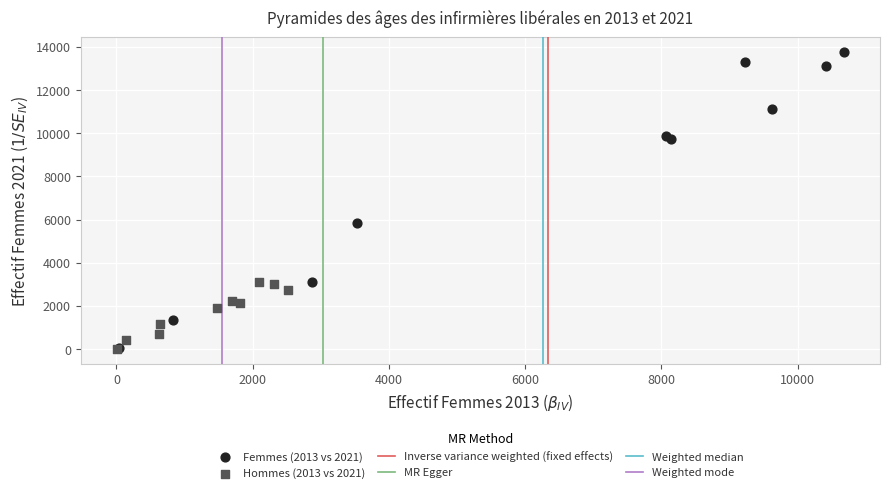

Which series has the widest spread of Y values?

Femmes (2013 vs 2021)